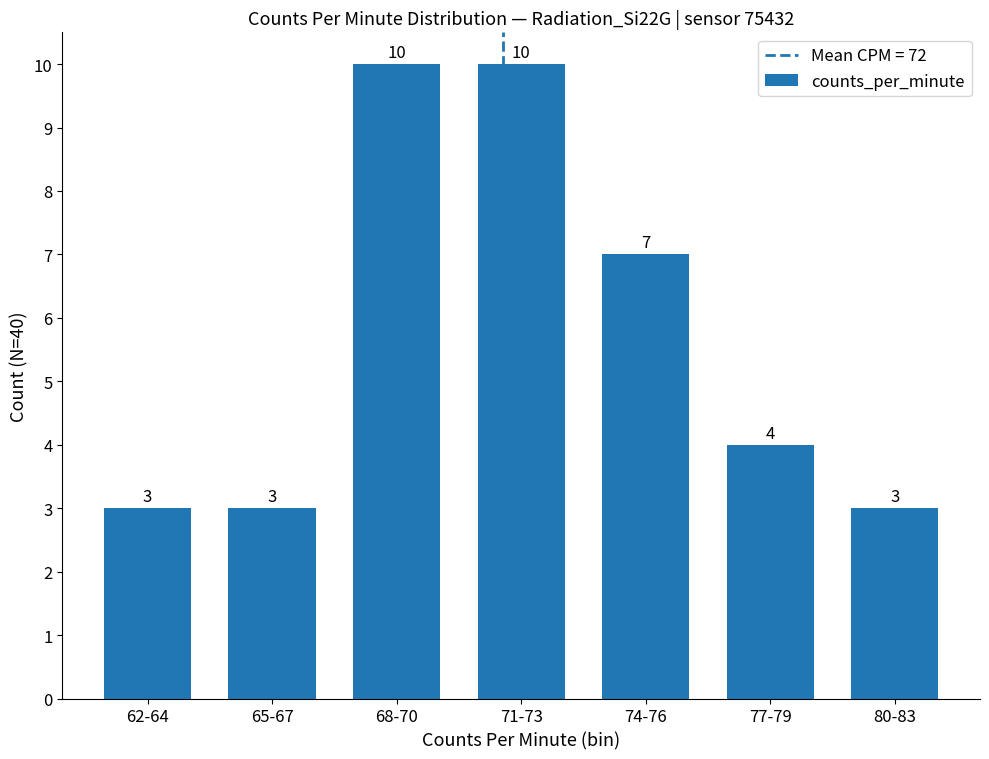

Which has a higher value, 77-79 or 68-70?

68-70